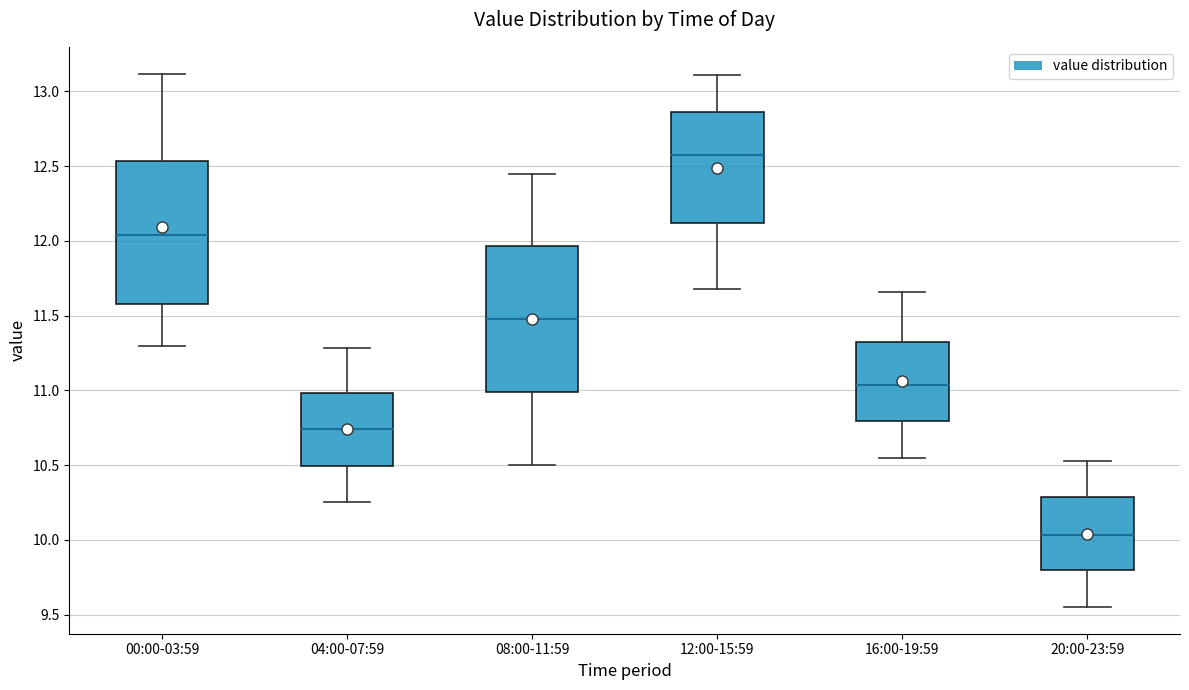

Reading left to right, transcribe this box plot: for each box, give where its median line is, the range the box spans, and where its two whiskers end, as read against the y-axis. The values are not printed on the chart, so give them approximately, as read against the axis.

00:00-03:59: median 12.05, box 11.60 to 12.55, whiskers 11.30 to 13.10
04:00-07:59: median 10.75, box 10.50 to 11.00, whiskers 10.25 to 11.30
08:00-11:59: median 11.50, box 11.00 to 11.95, whiskers 10.50 to 12.45
12:00-15:59: median 12.60, box 12.10 to 12.85, whiskers 11.70 to 13.10
16:00-19:59: median 11.05, box 10.80 to 11.30, whiskers 10.55 to 11.65
20:00-23:59: median 10.05, box 9.80 to 10.30, whiskers 9.55 to 10.55